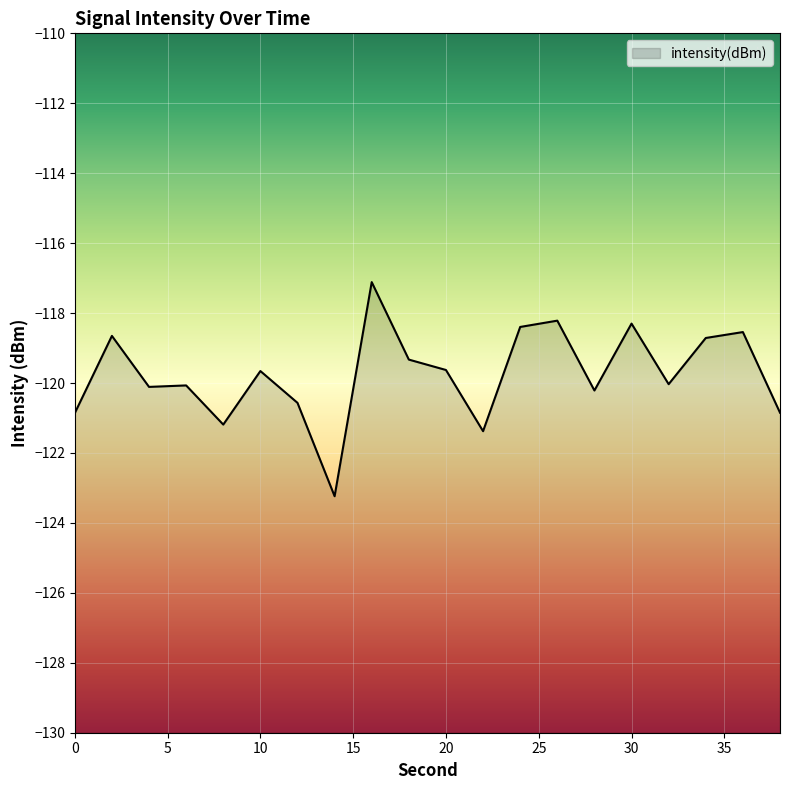

Rank the categories by value from lowest to highest.

14, 22, 8, 0, 38, 12, 28, 4, 6, 32, 10, 20, 18, 34, 2, 36, 24, 30, 26, 16